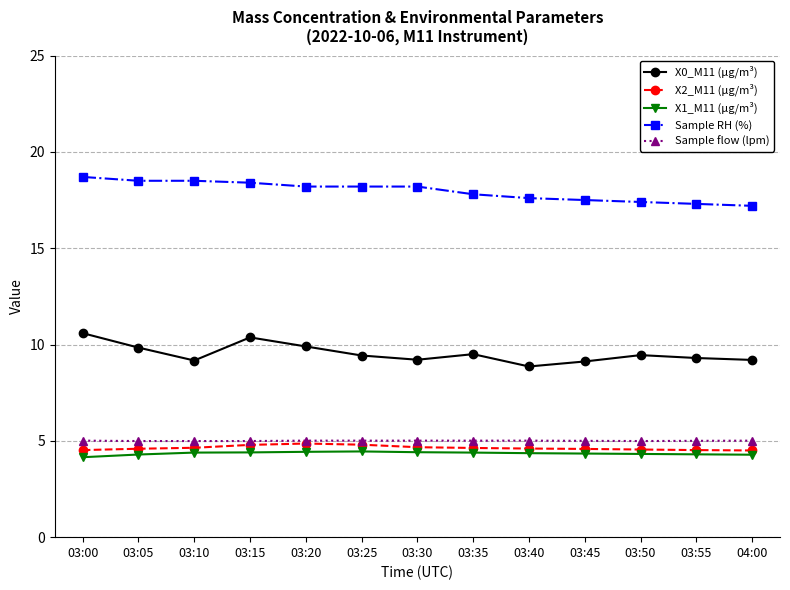

What is the difference between the maximum and minimum values in the Sample RH (%) series?

1.5